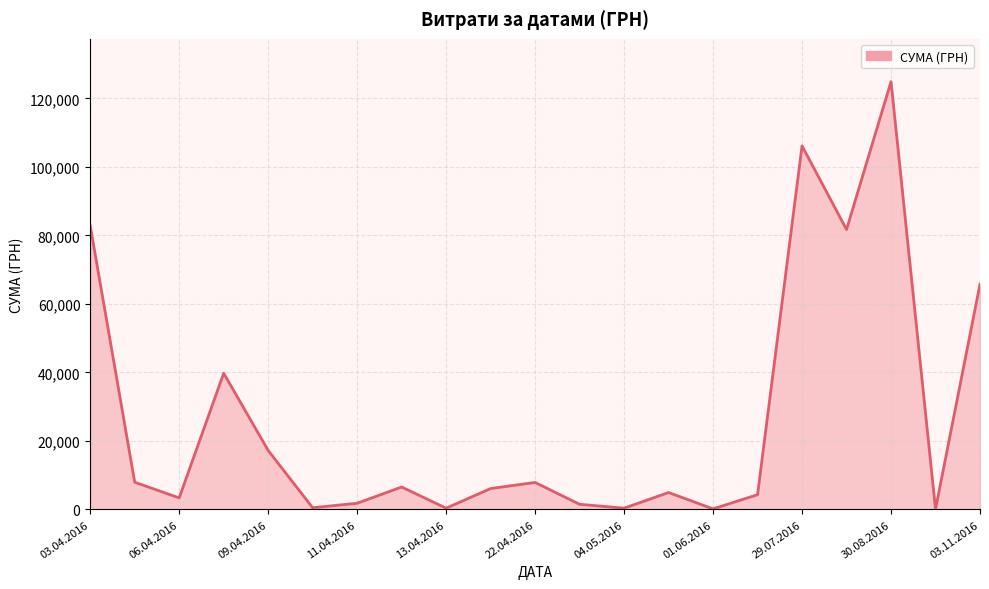

What is the difference between the maximum and minimum values?

124820.3